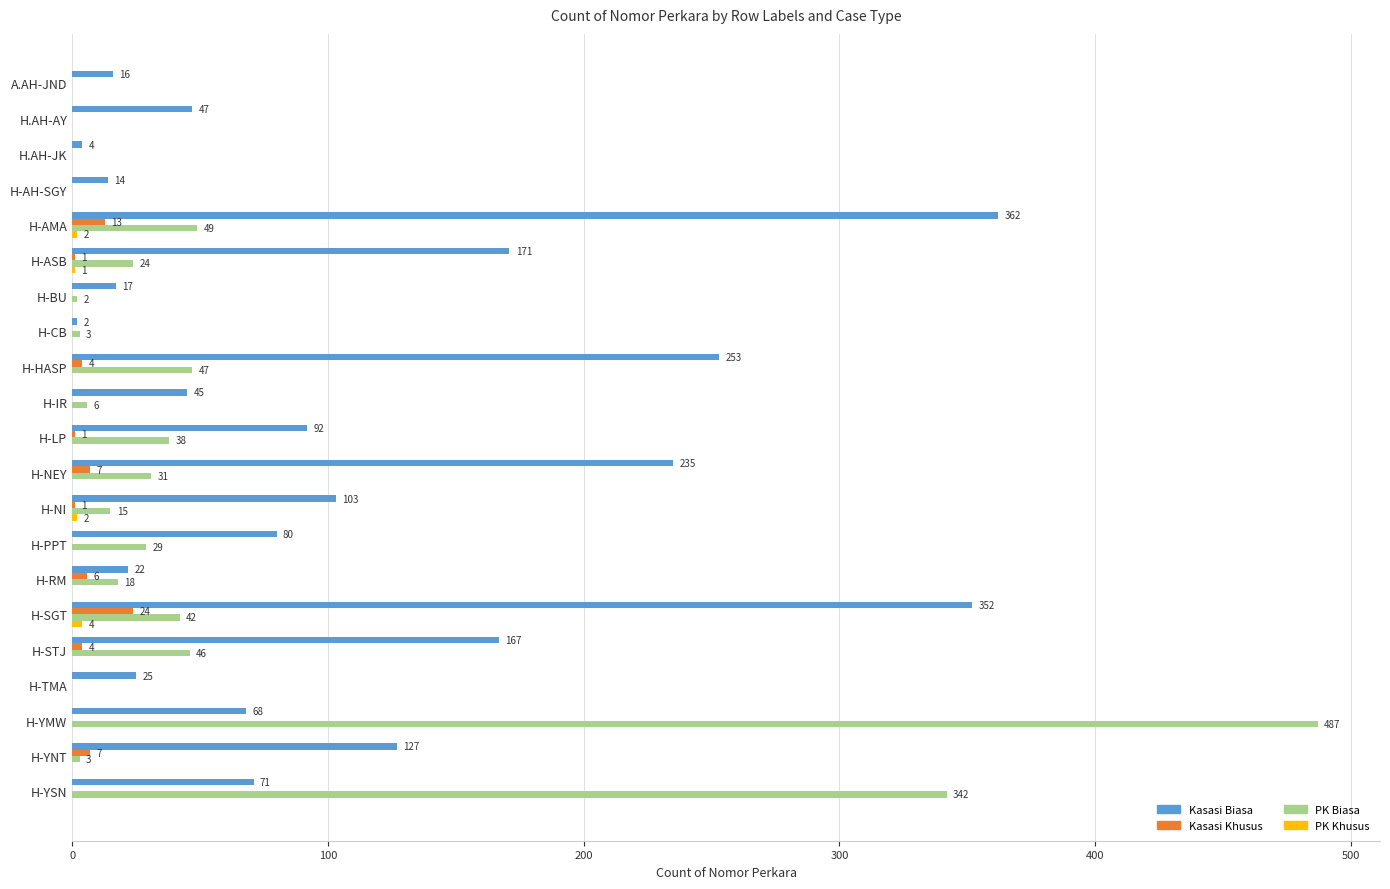

At which category is the sum across all series the highest?

H-YMW